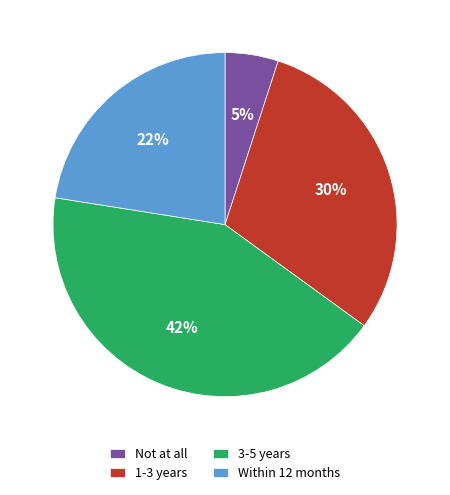

Approximately how many times larger is the value at Within 12 months compared to 1-3 years?

0.7